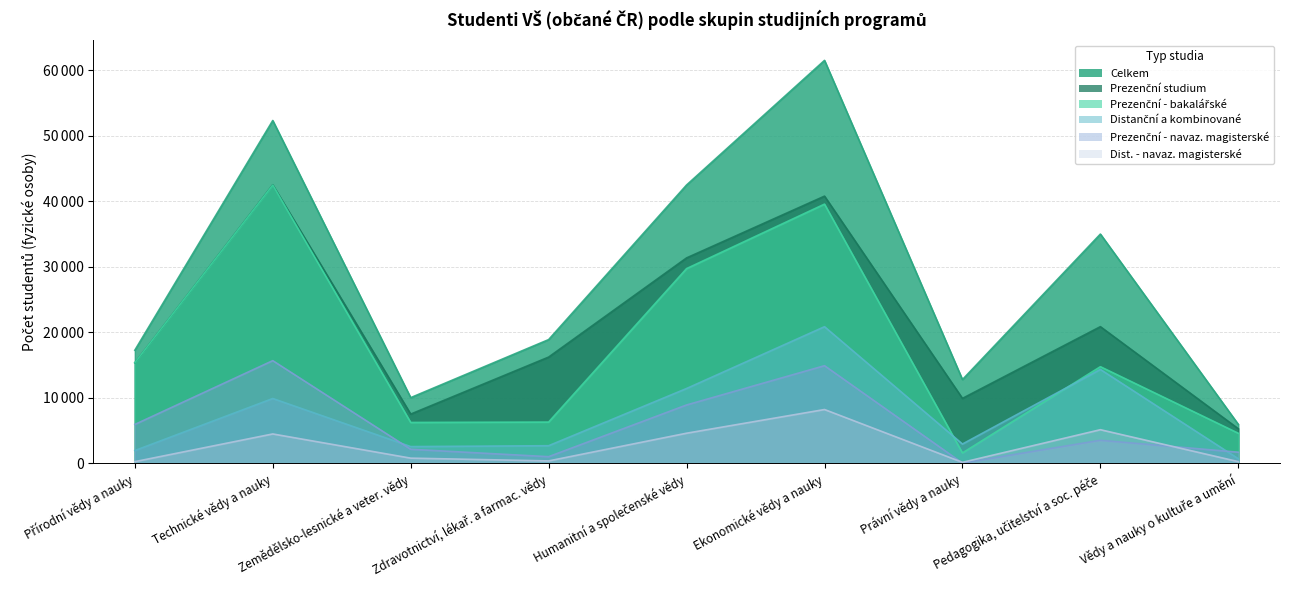

Reading right to left, transcribe all the data shown in this chart.

Celkem: 5927	34989	12777	61508	42480	18877	10015	52325	17257
Prezenční studium: 5265	20853	9903	40781	31350	16208	7503	42511	15336
Prezenční - bakalářské: 4579	14742	1574	39562	29718	6286	6229	42471	15338
Distanční a kombinované: 686	14319	2934	20847	11412	2678	2544	9885	1938
Dist. - navaz. magisterské: 248	5122	140	8203	4586	356	780	4474	244
Prezenční - navaz. magisterské: 1686	3508	27	14894	8897	1004	2134	15665	5924